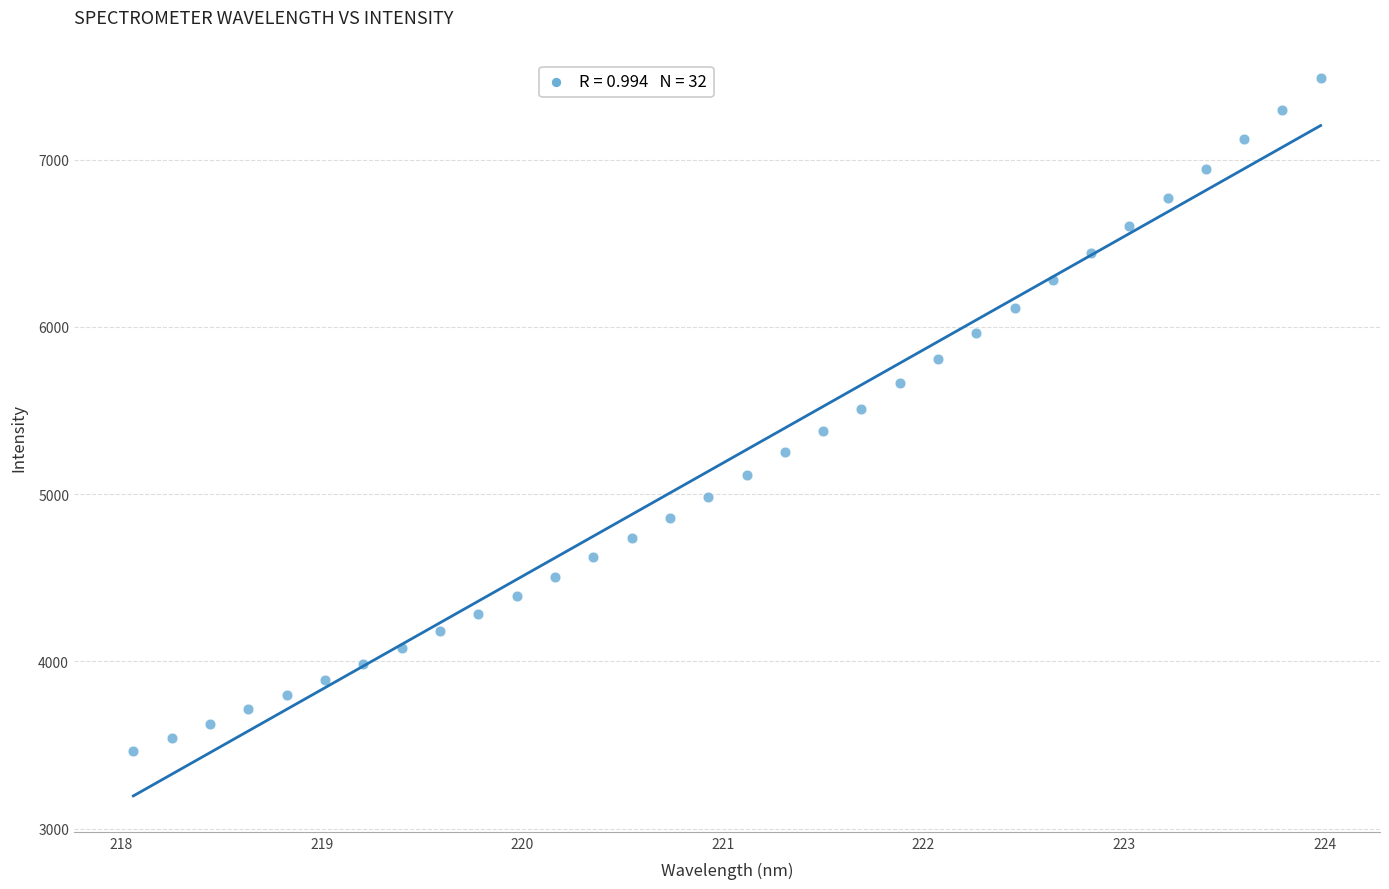

What is the range of X values (max minus min)?

5.9